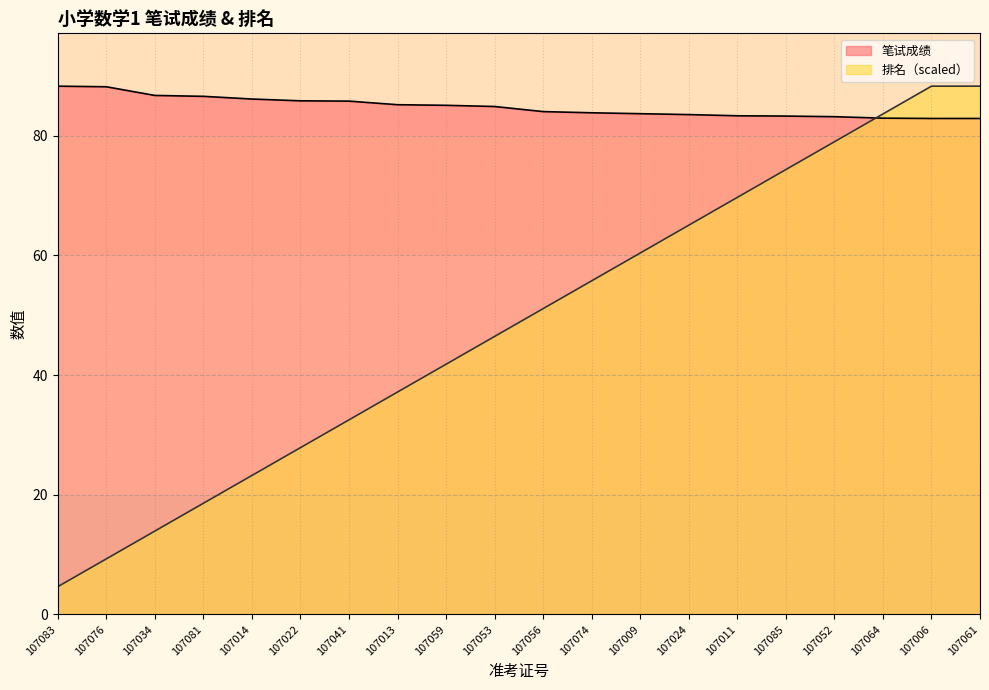

Reading right to left, list all the values displayed in this chart.

笔试成绩: 82.9	82.9	83.0	83.2	83.3	83.3	83.5	83.7	83.8	84.0	84.9	85.1	85.2	85.8	85.8	86.2	86.6	86.8	88.2	88.3
排名: 88.3	88.3	83.7	79.0	74.4	69.7	65.1	60.4	55.8	51.1	46.5	41.8	37.2	32.5	27.9	23.2	18.6	13.9	9.3	4.6